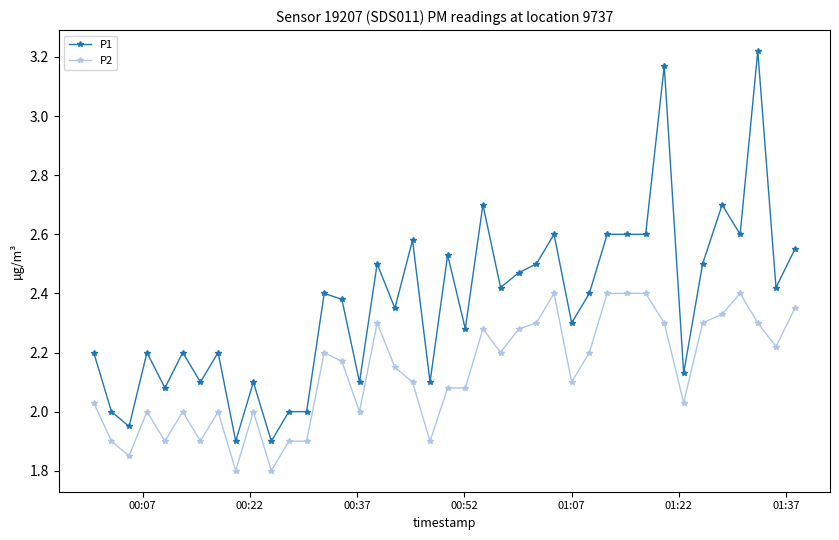

What is the value of the P1 point at the 36th from the left?

2.7